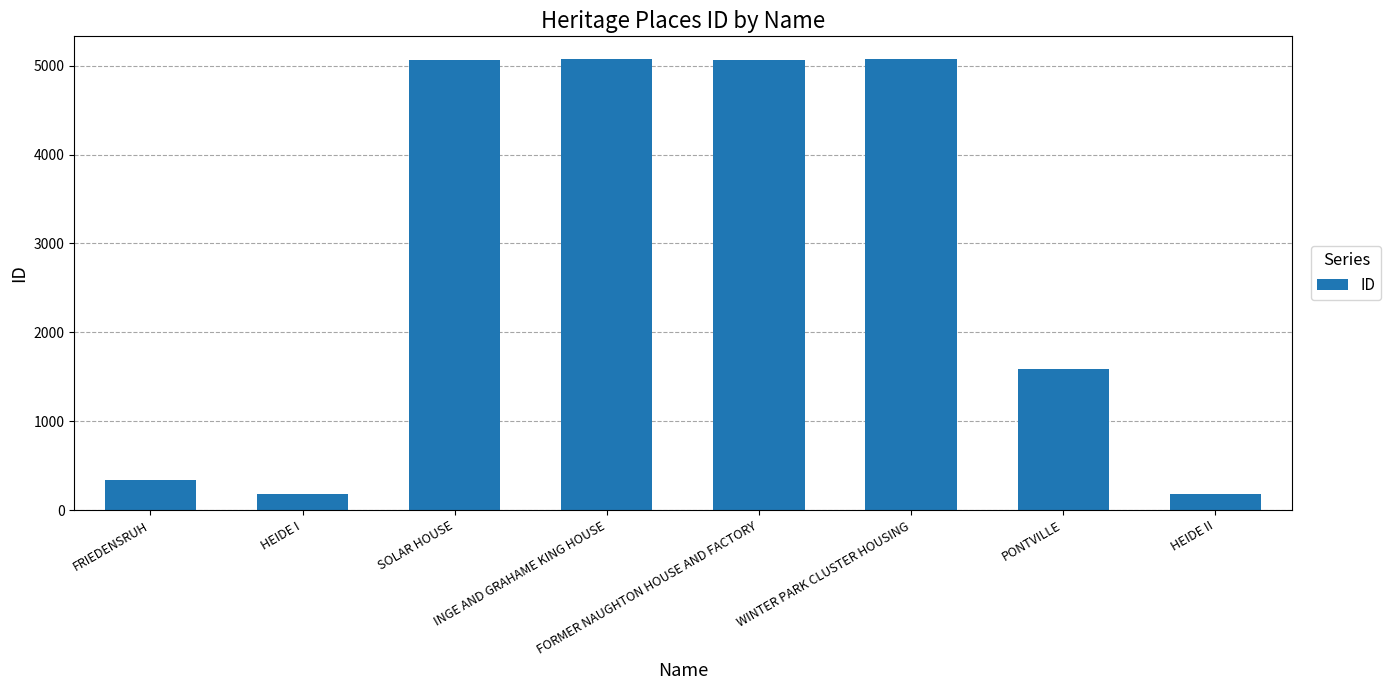

What is the smallest value displayed?

179